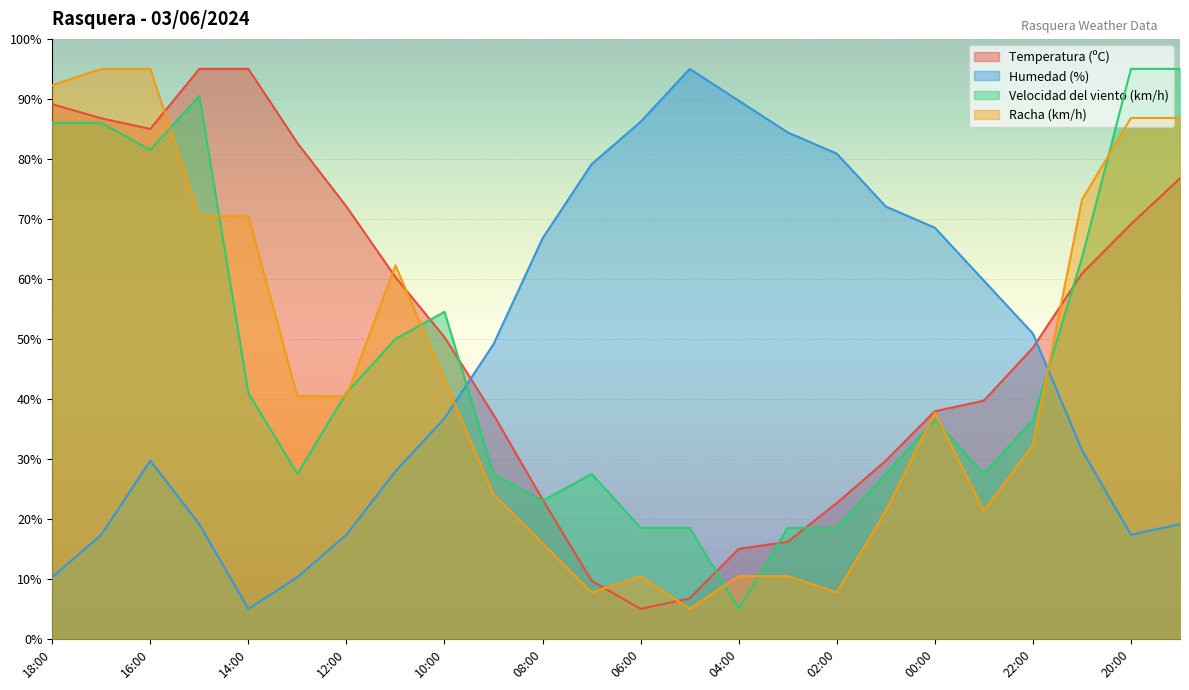

Which category has the lowest value across all series?

06:00